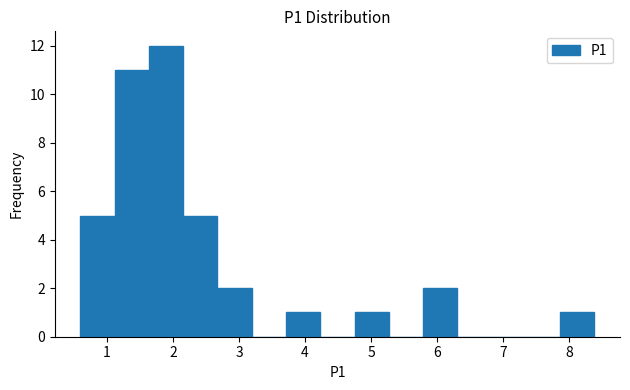

Reading left to right, transcribe this chart: for each bar, give the range it covers on the x-axis and its height. Neither the bar edges nor the heights are printed on the chart, so give them approximately, as read against the axes.

0.6 to 1.1: 5
1.1 to 1.6: 11
1.6 to 2.2: 12
2.2 to 2.7: 5
2.7 to 3.2: 2
3.2 to 3.7: 0
3.7 to 4.2: 1
4.2 to 4.7: 0
4.7 to 5.3: 1
5.3 to 5.8: 0
5.8 to 6.3: 2
6.3 to 6.8: 0
6.8 to 7.3: 0
7.3 to 7.9: 0
7.9 to 8.4: 1